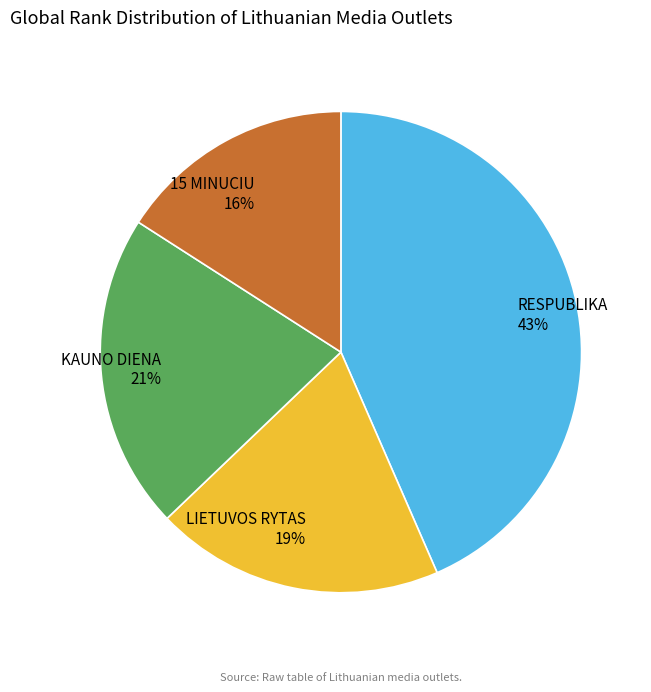

The KAUNO DIENA slice represents 21% of the pie. True or false?

True